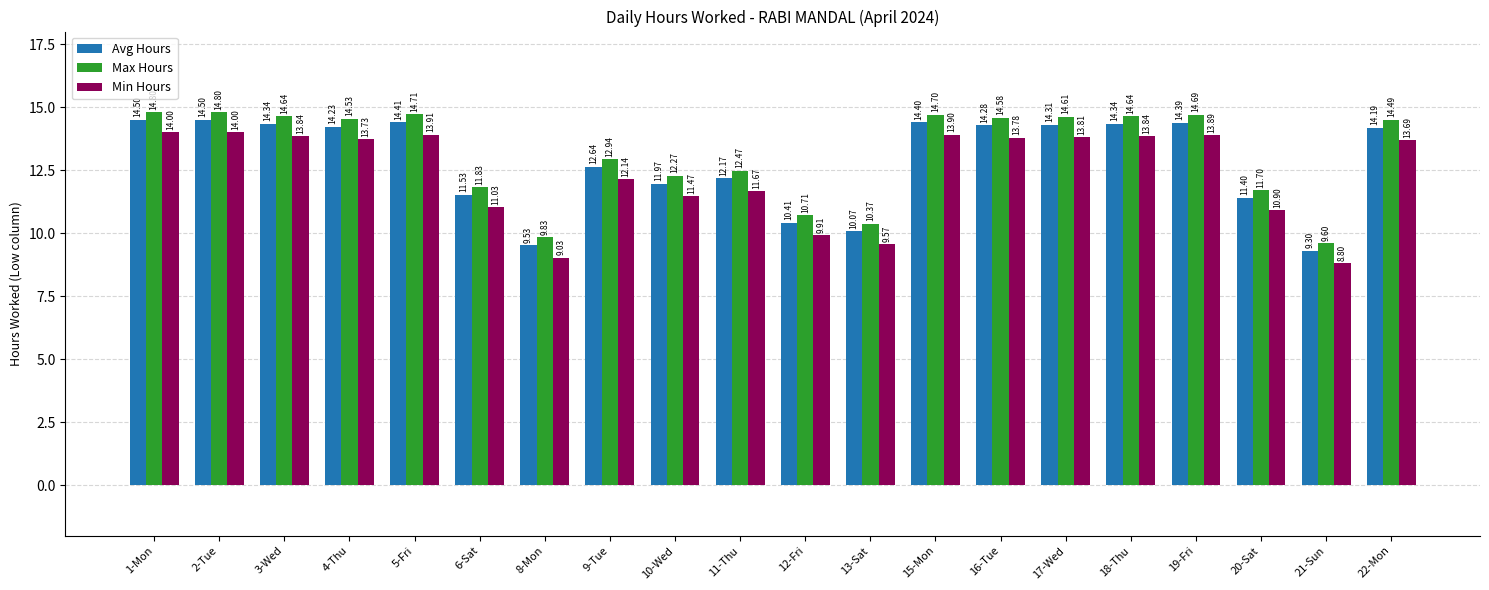

The Max Hours series shows 7.1 at 4-Thu. True or false?

False